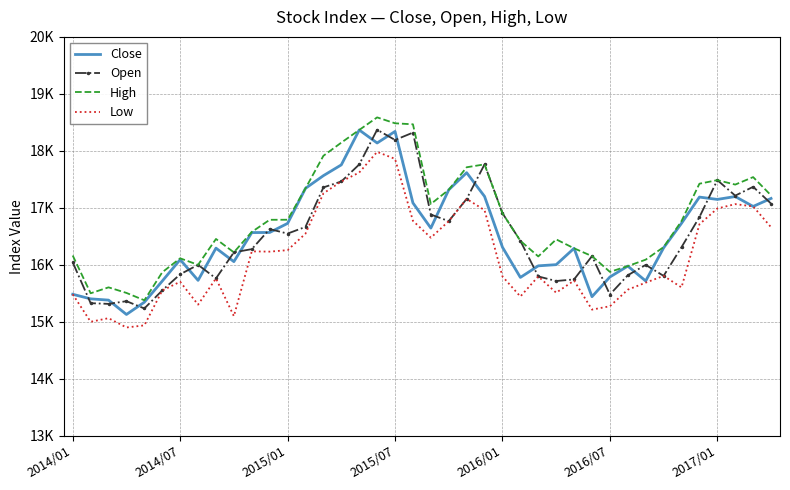

True or false: High and Close cross at least once.

False